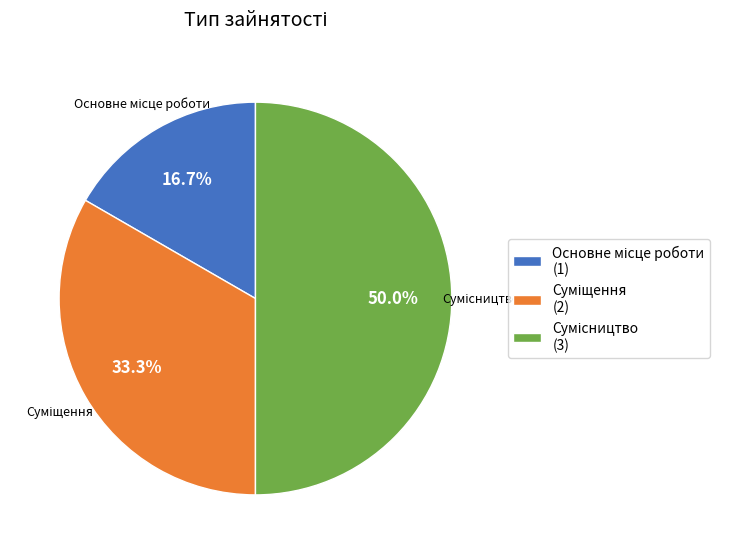

Count the number of slices in the pie.

3